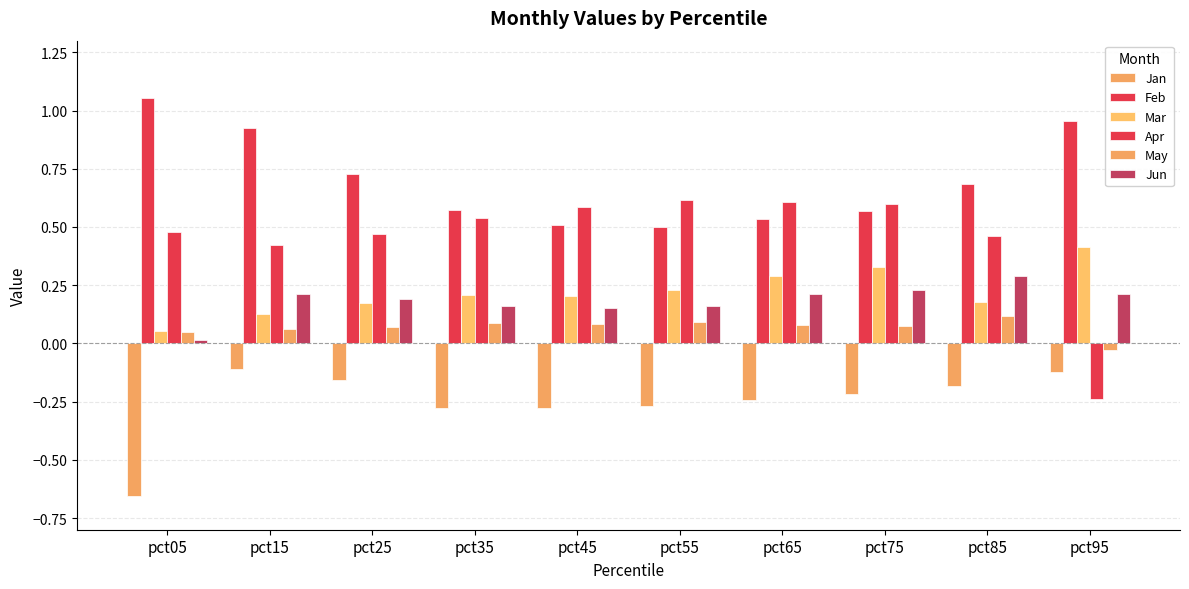

Which series has the widest spread of values?

Apr